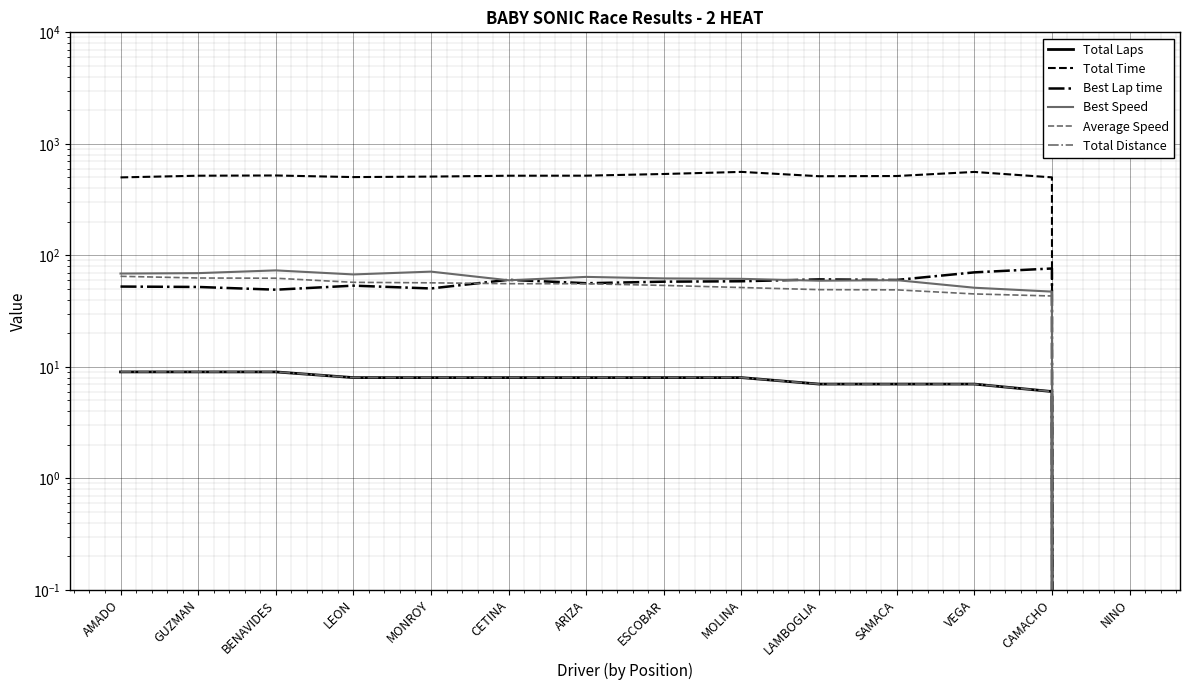

What value does the Best Speed series have at MOLINA?

61.5